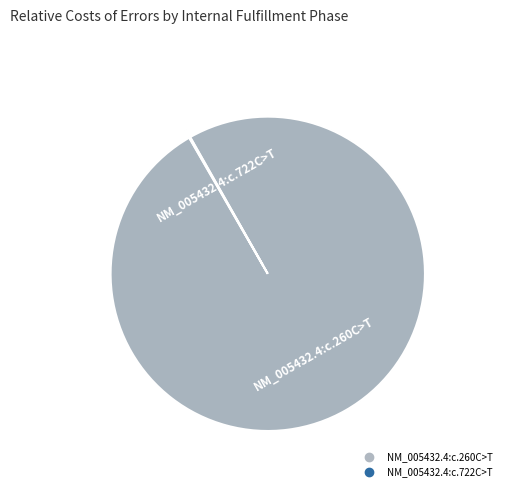

Does any single category account for the majority?

Yes